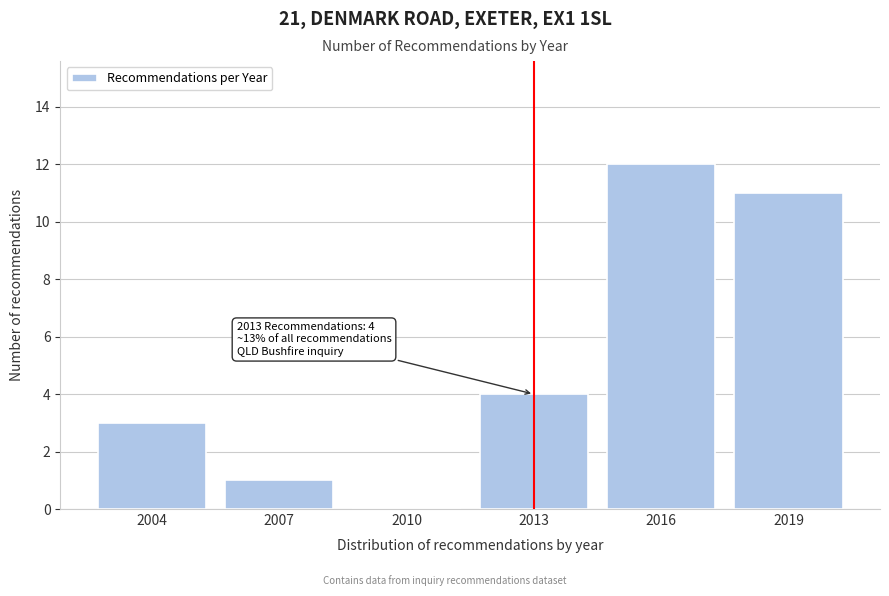

Reading left to right, transcribe all the data shown in this chart.

2004=3	2007=1	2010=0	2013=4	2016=12	2019=11